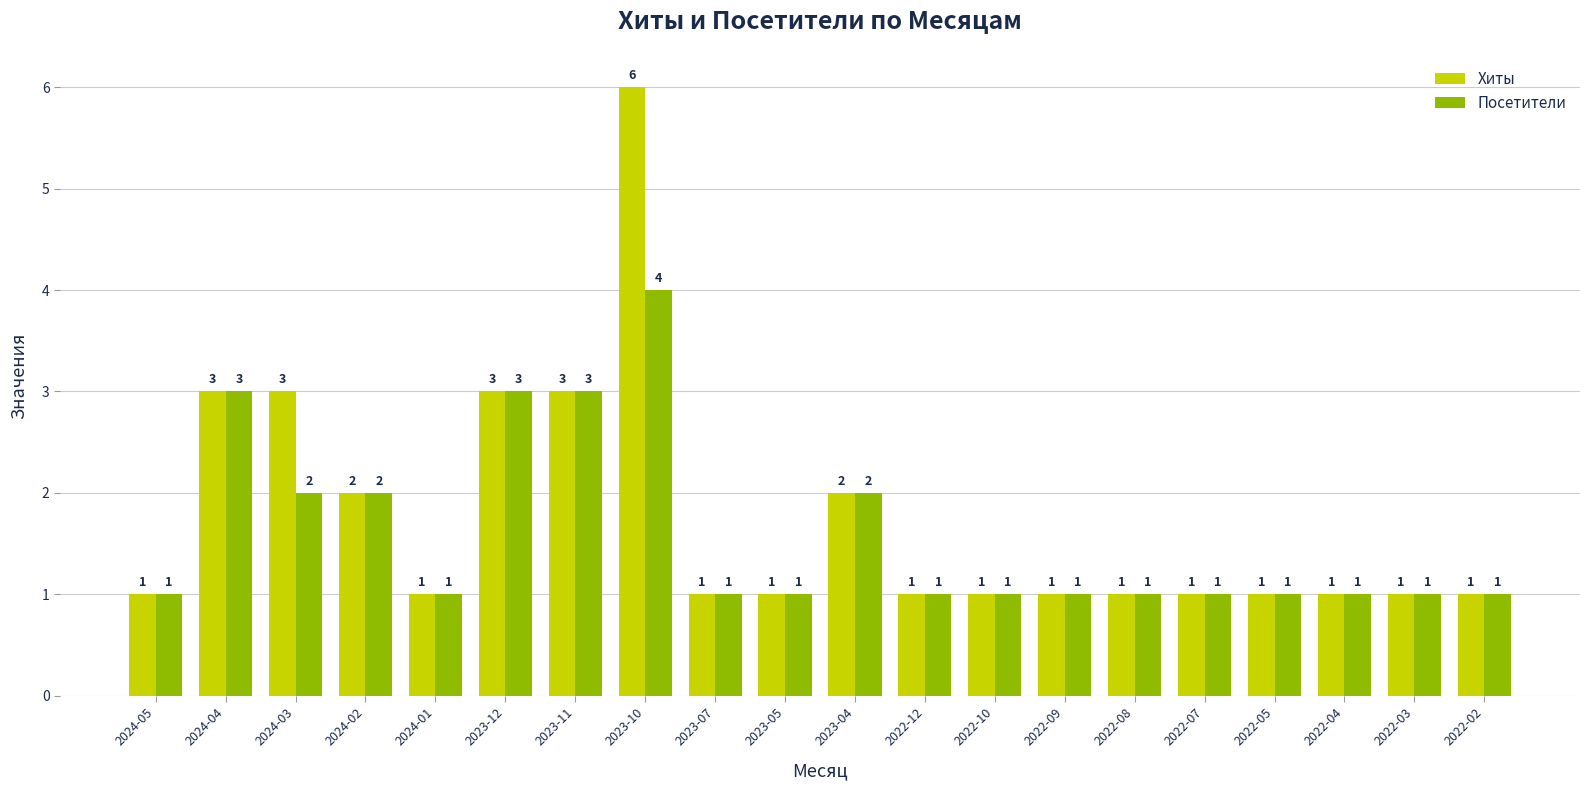

The value of Хиты at 2022-08 is 1. True or false?

True